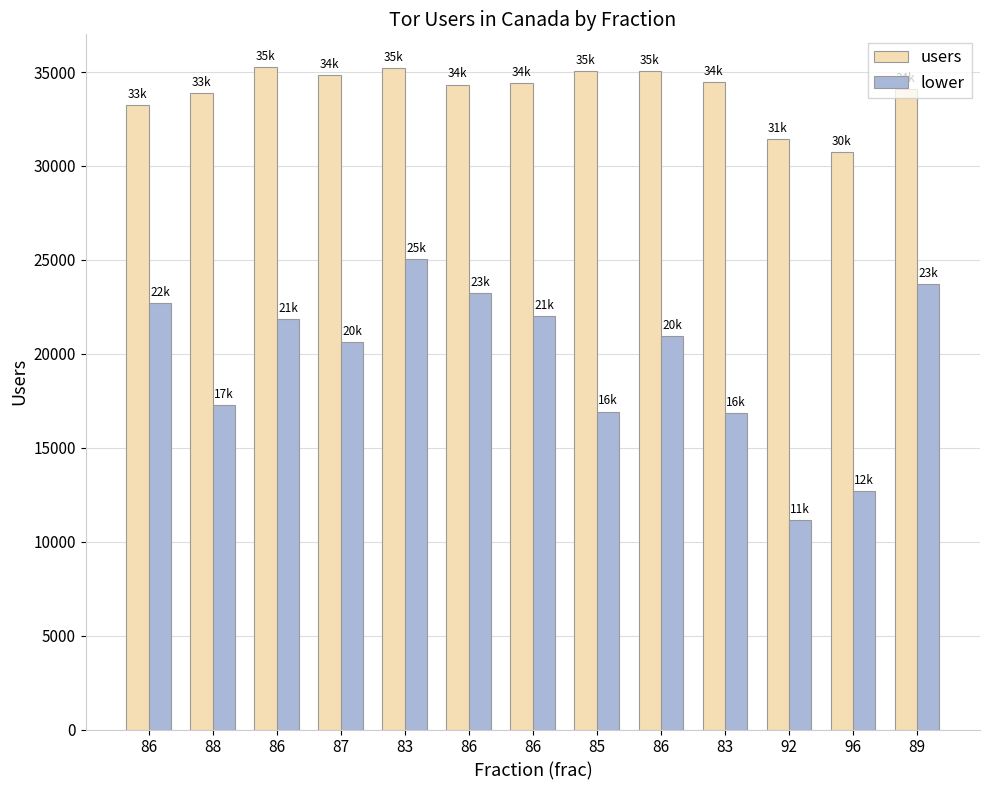

How many groups of bars are there?

13